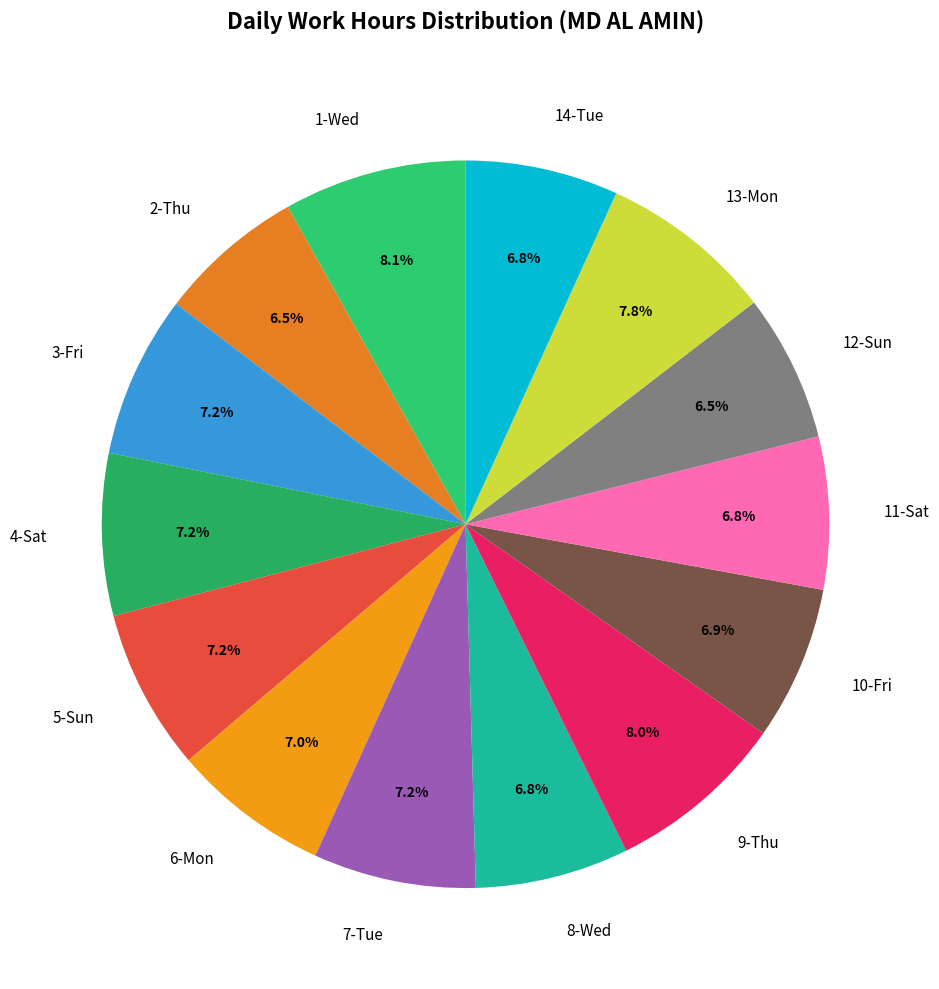

To the nearest percent, what is the combined percentage of 11-Sat and 12-Sun?

13%